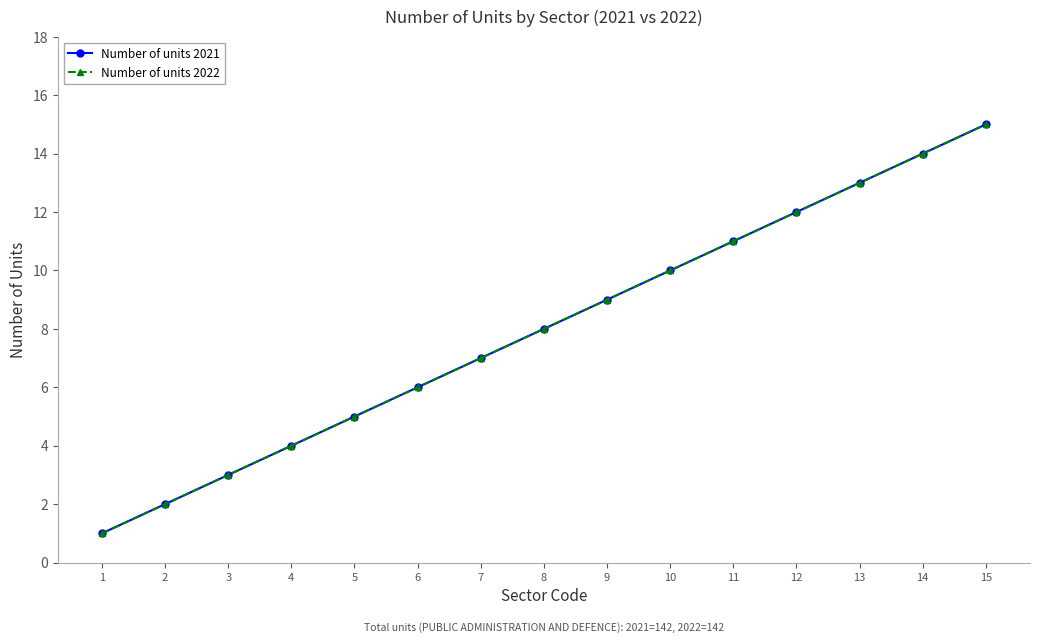

The value of Number of units 2021 at 9 is 2. True or false?

False